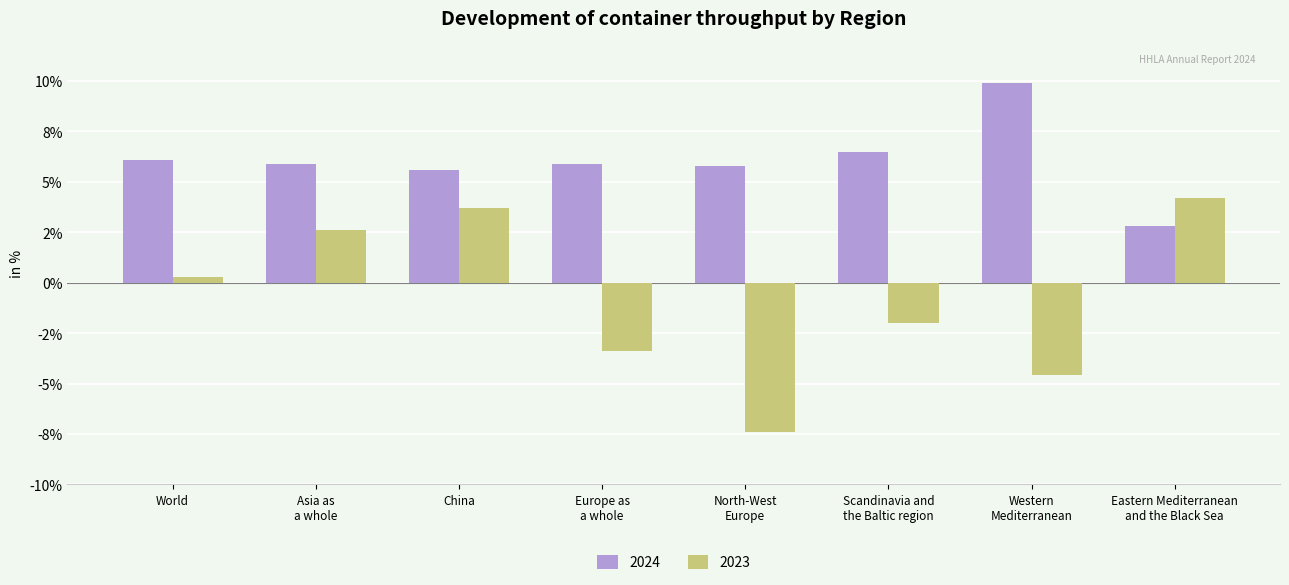

What are all the series names shown in the legend?

2024, 2023